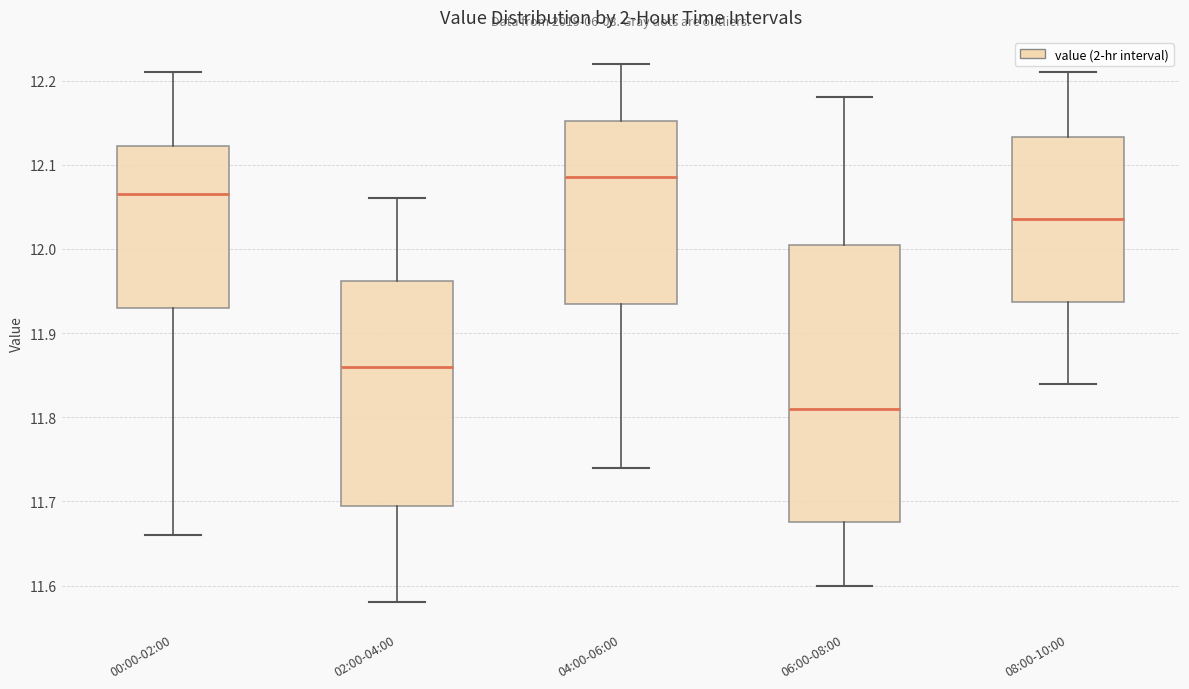

Which box is the tallest, from its lower edge to its upper edge?

06:00-08:00